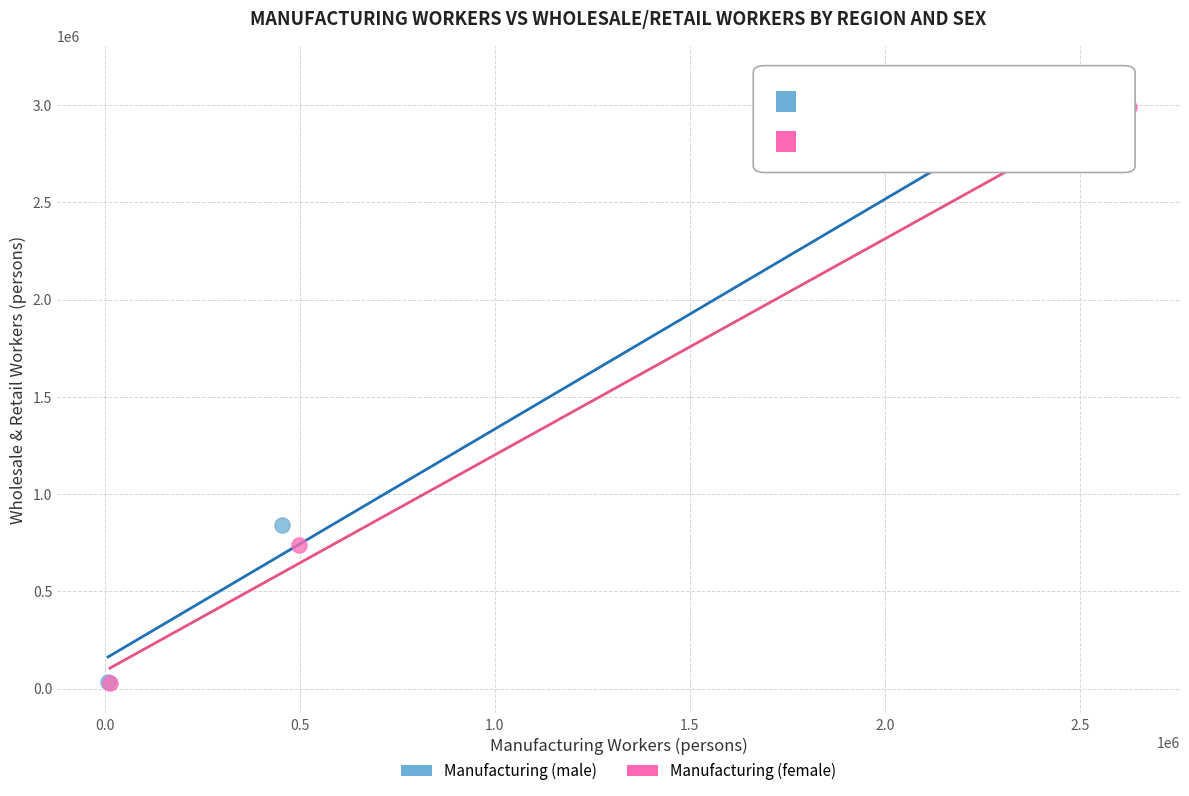

Which series has the widest spread of Y values?

Manufacturing (male)